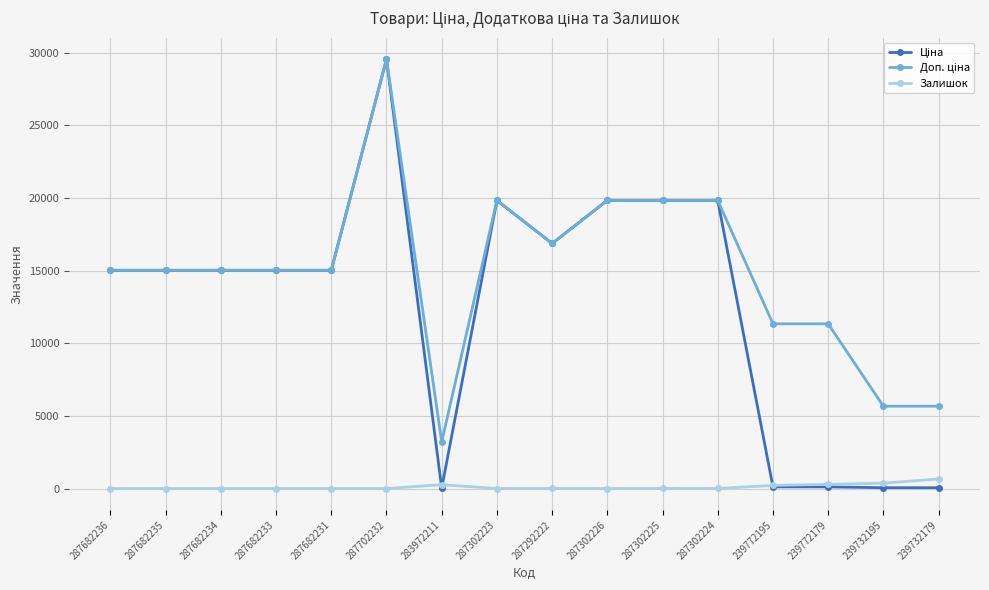

Is this an area chart (filled region under the line)?

No